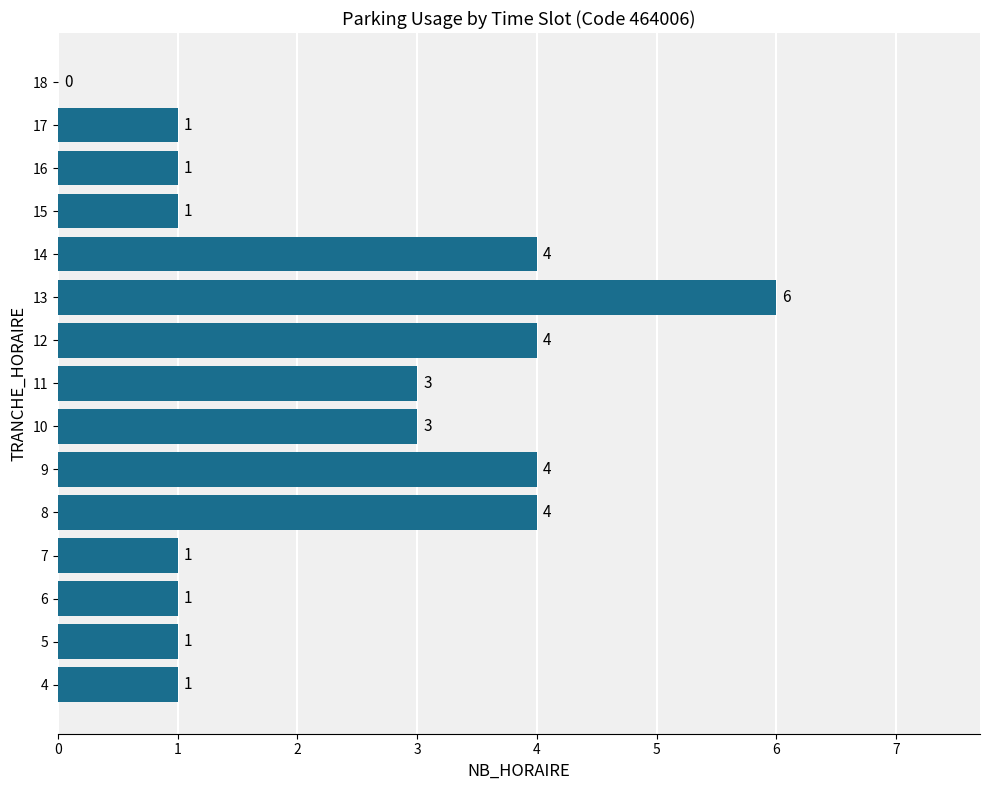

The chart shows a value of 3 at 10. True or false?

True